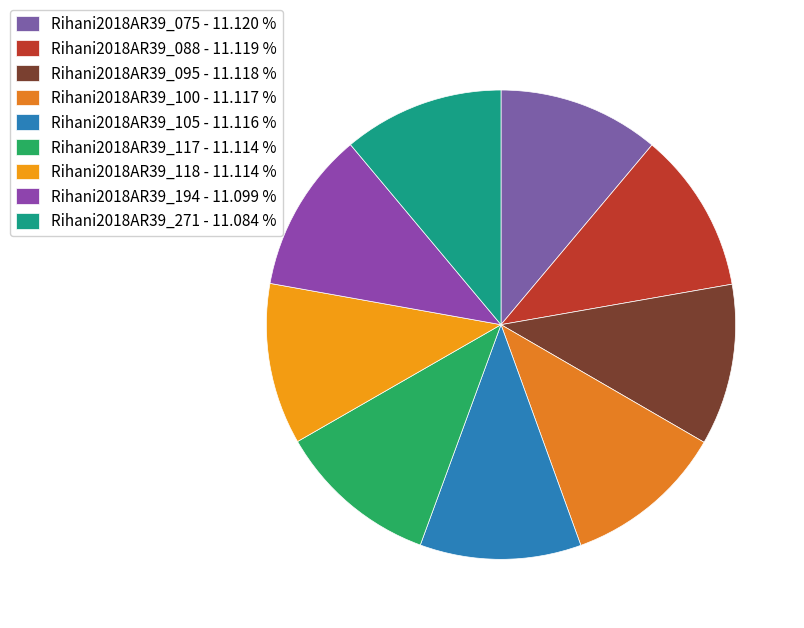

Count the number of slices in the pie.

9